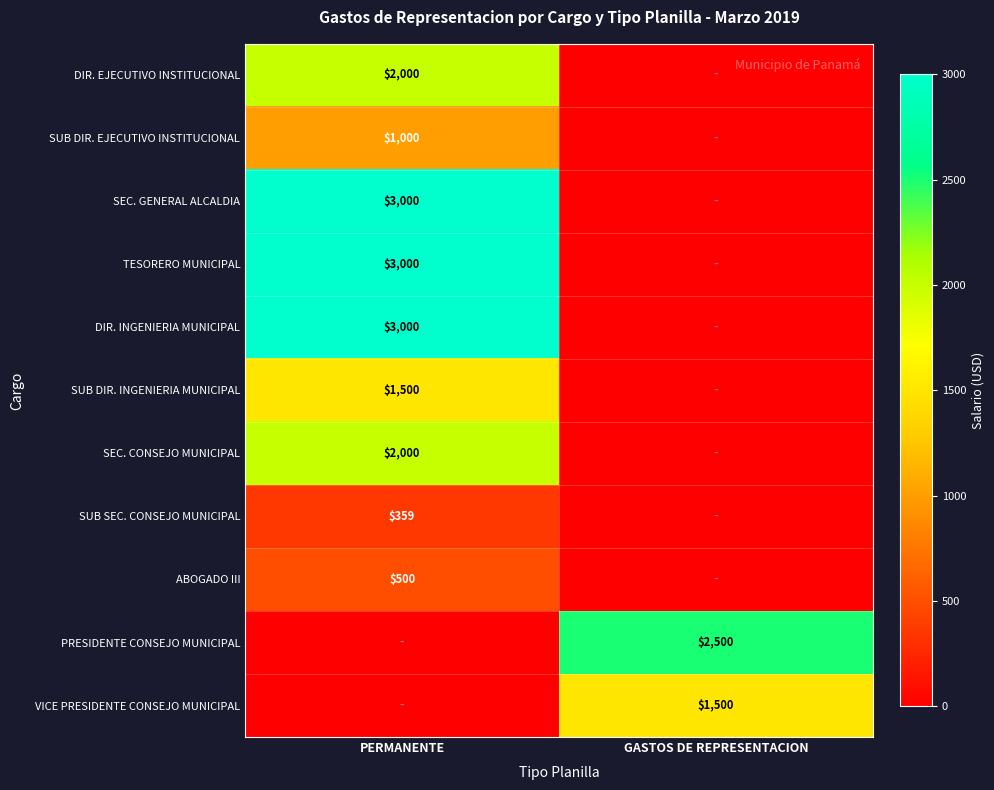

Is the value of ABOGADO III at PERMANENTE greater than the value of DIR. EJECUTIVO INSTITUCIONAL at PERMANENTE?

No